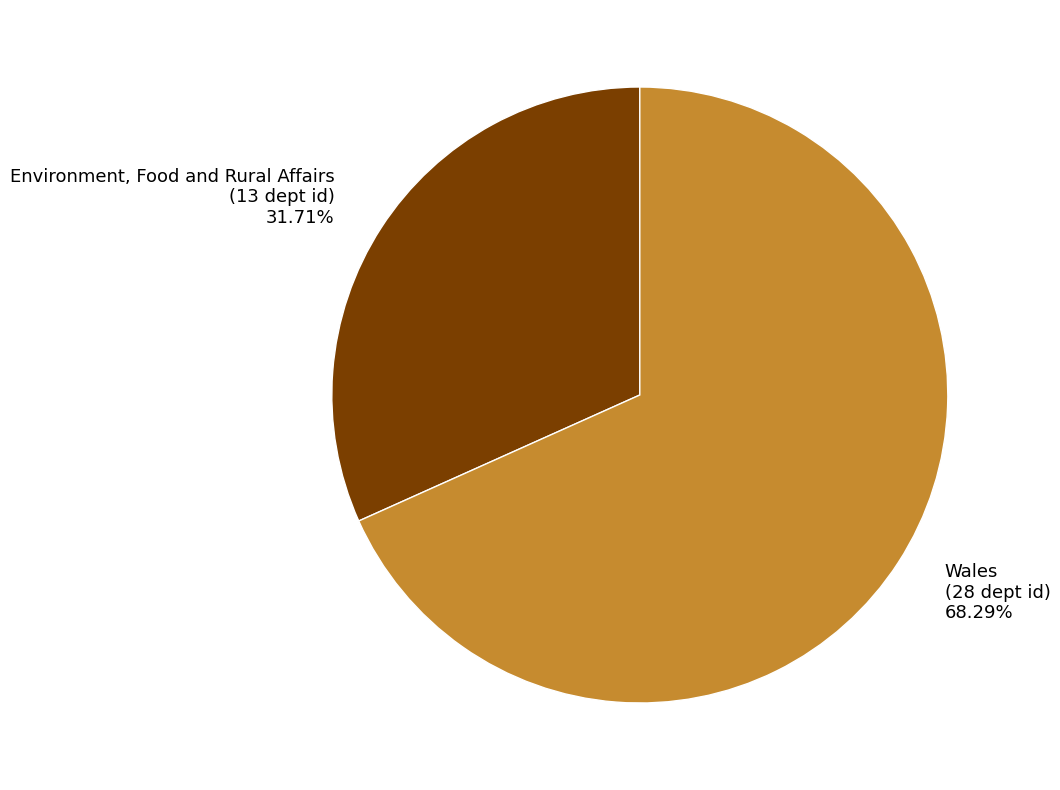

The Wales slice represents 68% of the pie. True or false?

True